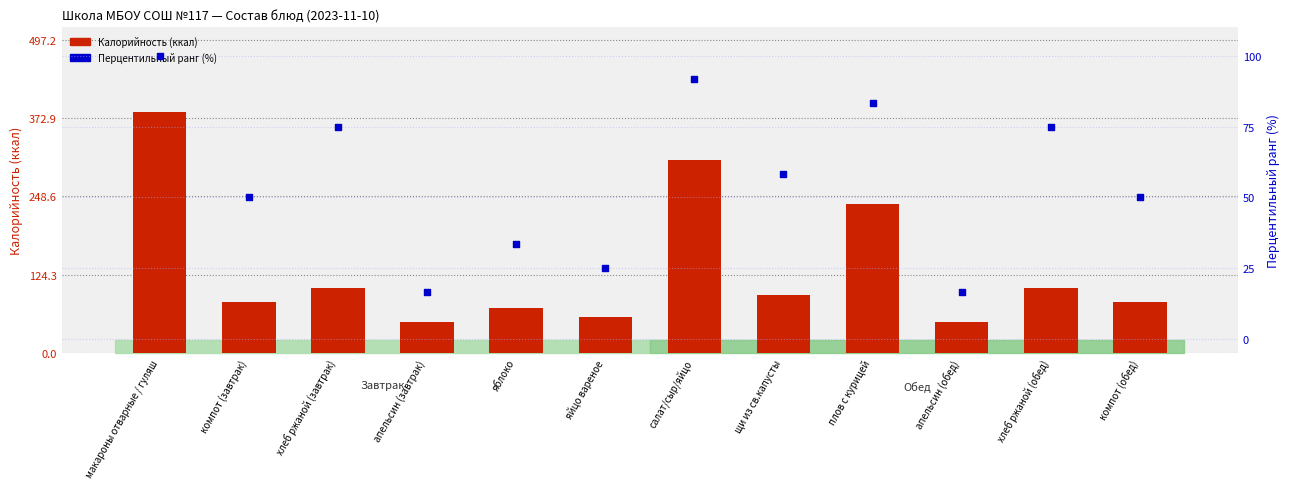

Which series reaches the maximum Y coordinate?

Калорийность (ккал)